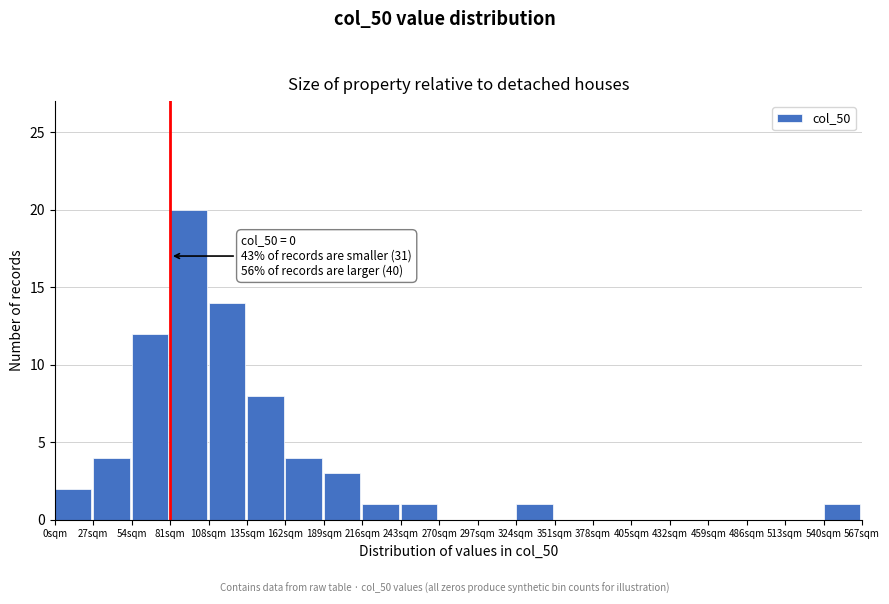

Reading left to right, extract all data points from this chart.

0sqm=2	27sqm=4	54sqm=12	81sqm=20	108sqm=14	135sqm=8	162sqm=4	189sqm=3	216sqm=1	243sqm=1	270sqm=0	297sqm=0	324sqm=1	351sqm=0	378sqm=0	405sqm=0	432sqm=0	459sqm=0	486sqm=0	513sqm=0	540sqm=1